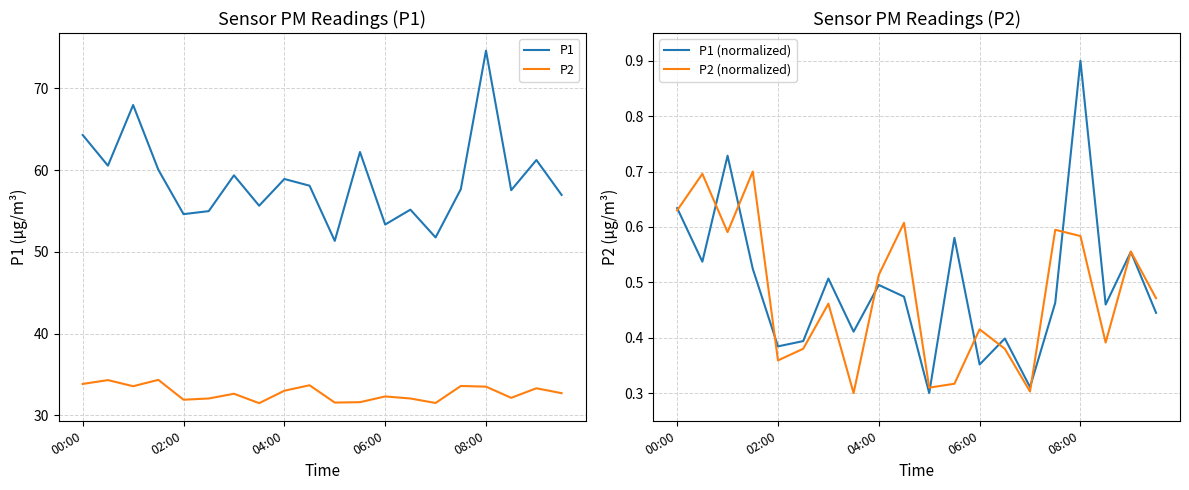

Is it true that P2 equals 33.7 at 9?

True